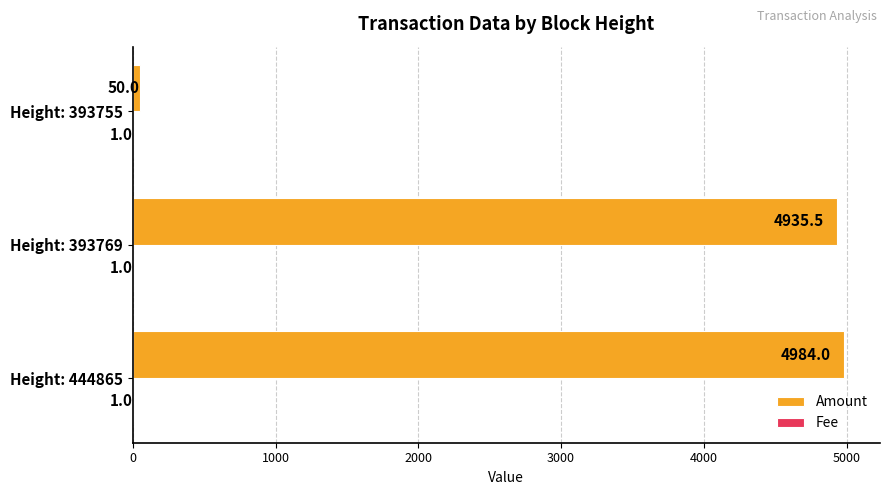

Count the number of data series in this chart.

2